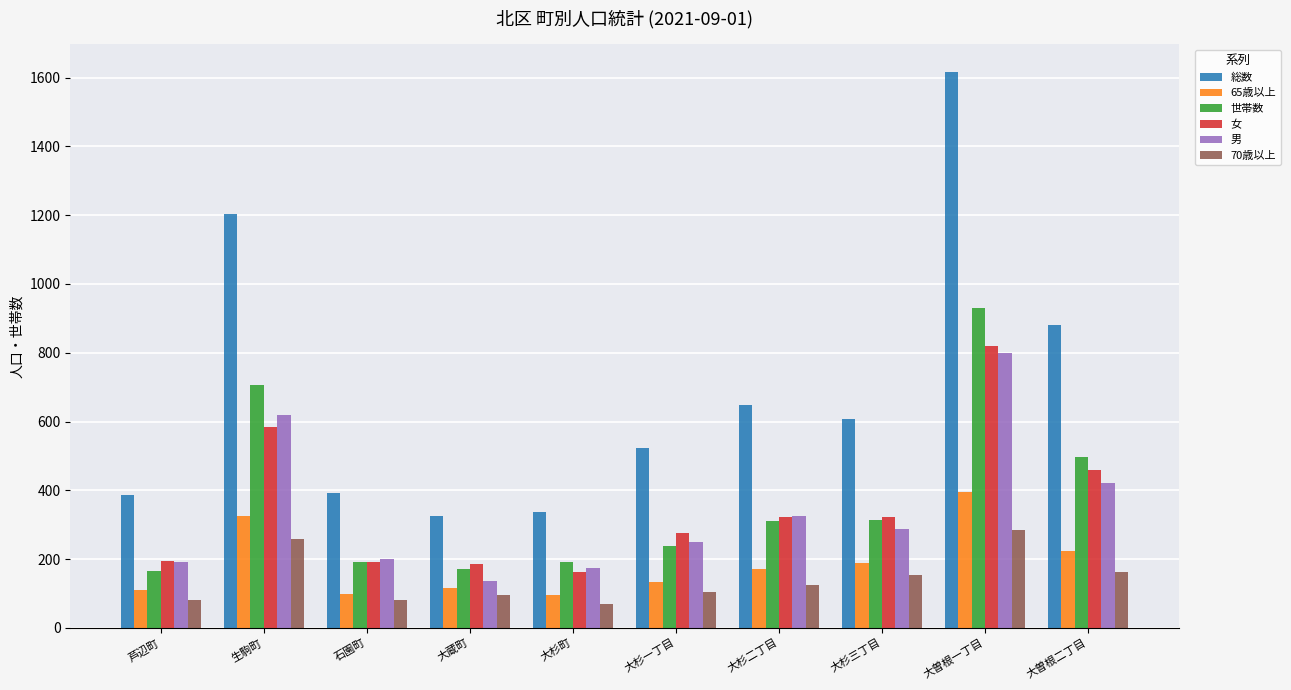

What is the lowest value of the 女 series?

162